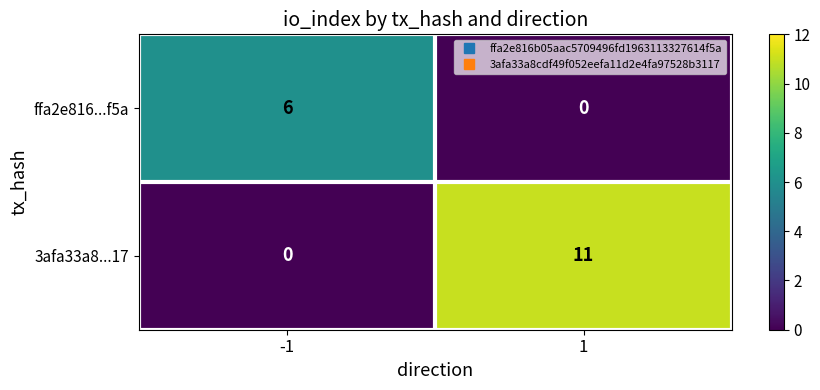

Which series has the largest total across all categories?

3afa33a8...17